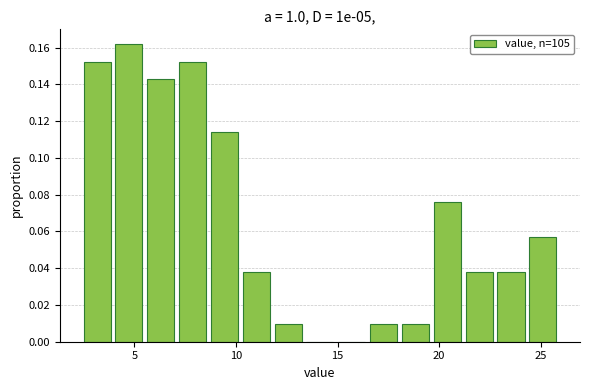

Read against the x-axis, roughly where is the centre of the tallest bar?

4.5